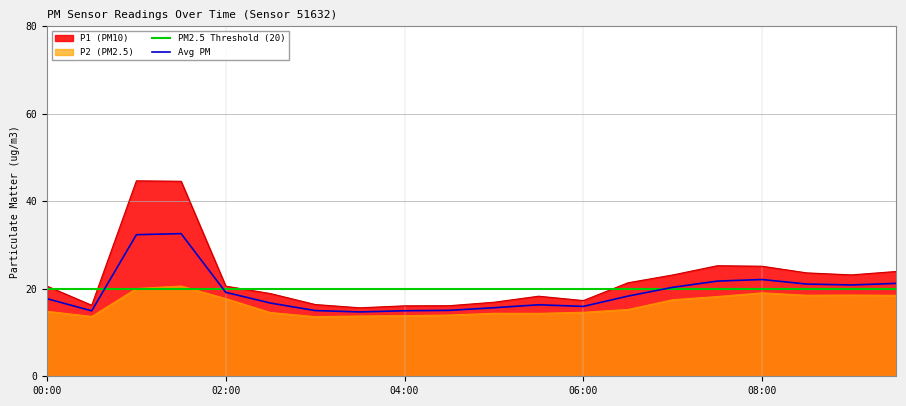

What is the average value of the Avg PM series?

19.3